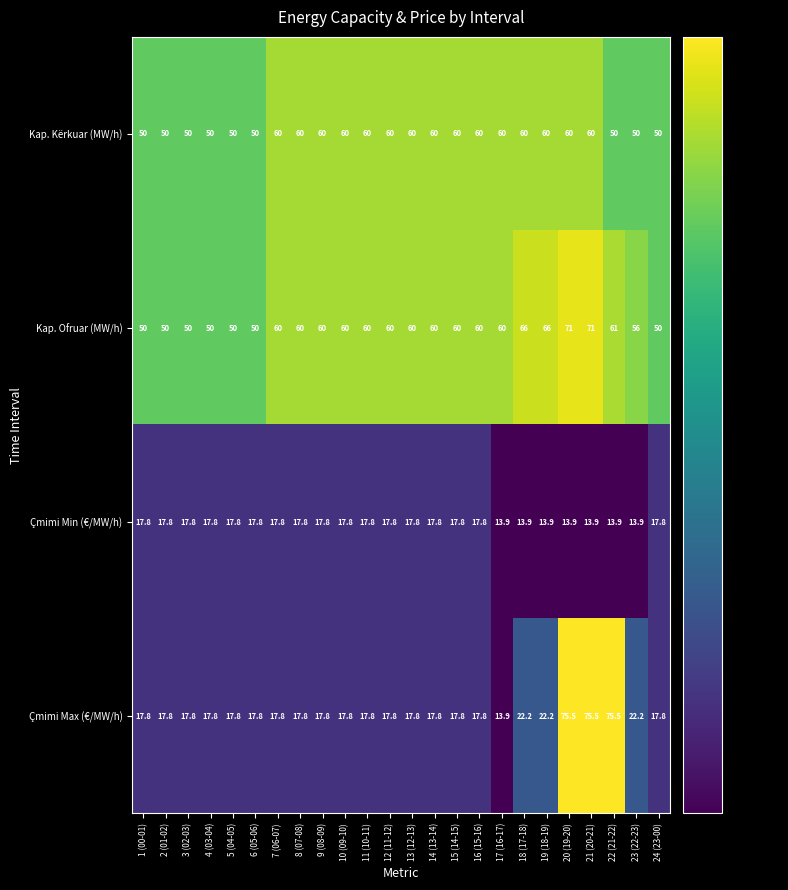

Rank the series by their maximum value, from highest to lowest.

Çmimi Max (€/MW/h), Kap. Ofruar (MW/h), Kap. Kërkuar (MW/h), Çmimi Min (€/MW/h)